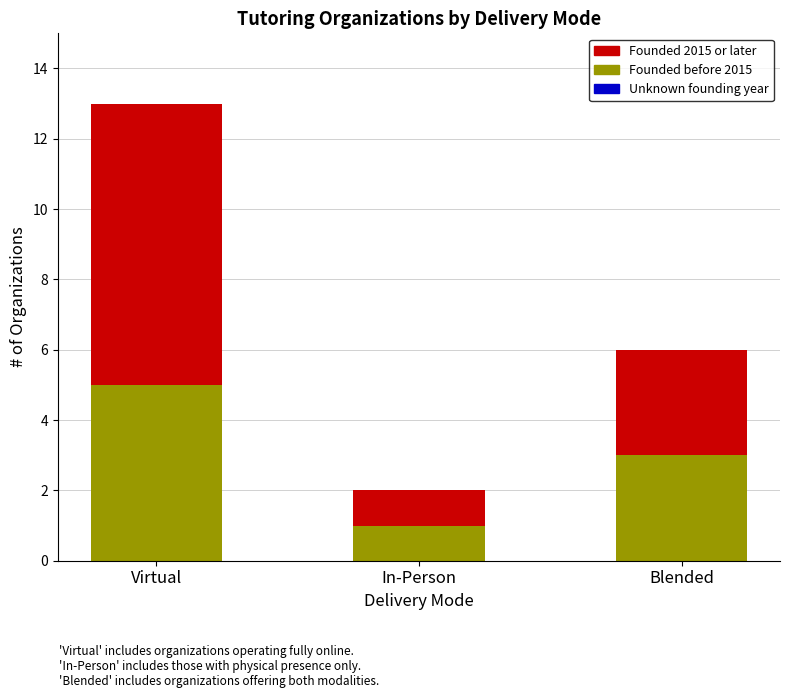

The value of Founded before 2015 at Virtual is 2. True or false?

False